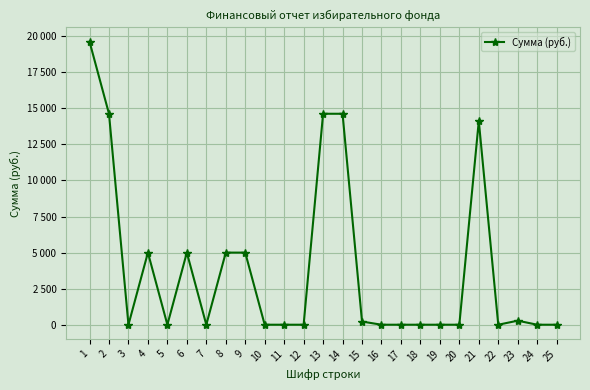

Does the chart display data point markers on the line(s)?

Yes